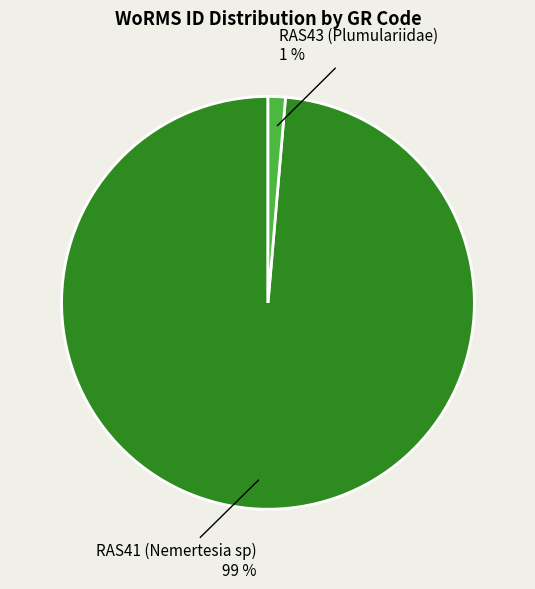

Does any single category account for the majority?

Yes